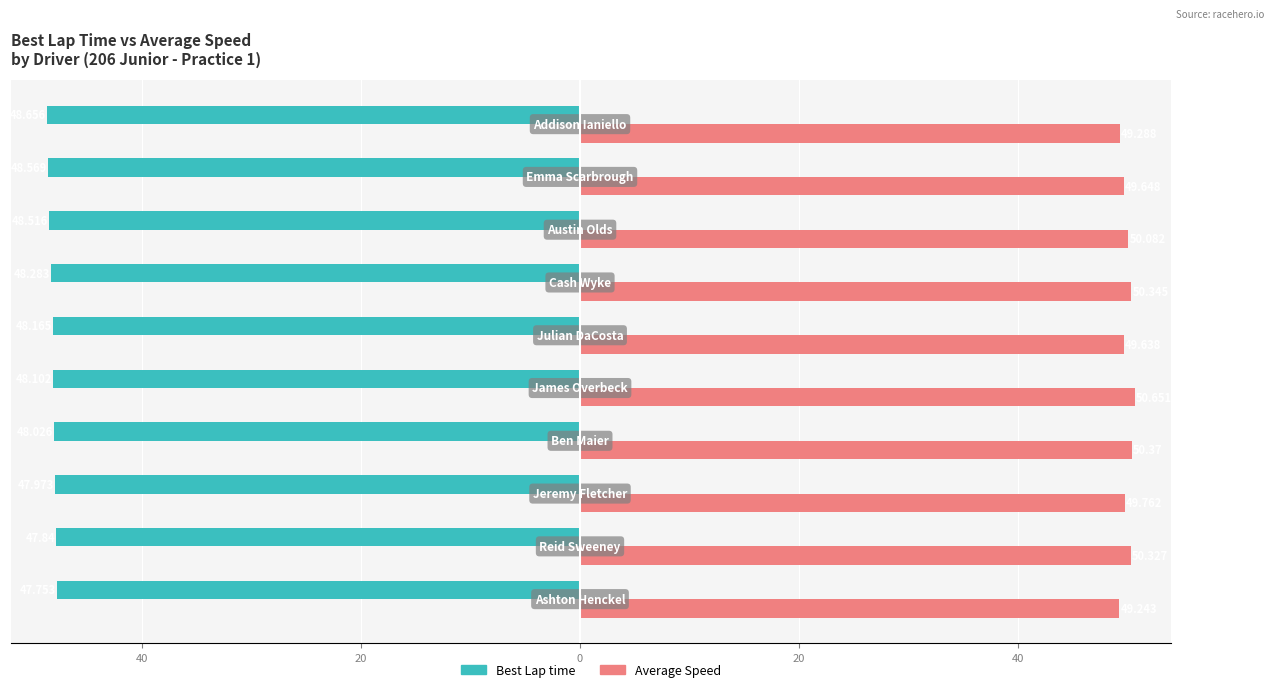

What are all the series names shown in the legend?

Best Lap time, Average Speed